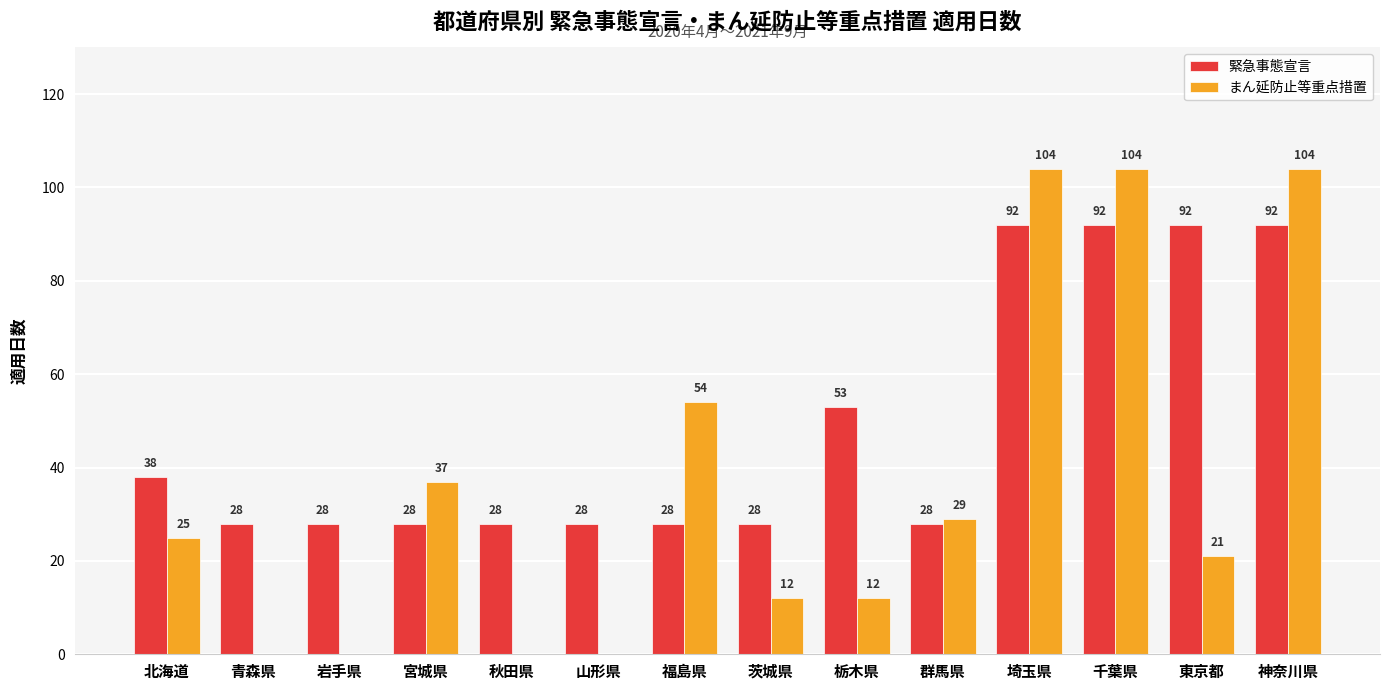

What is the greatest value displayed?

104